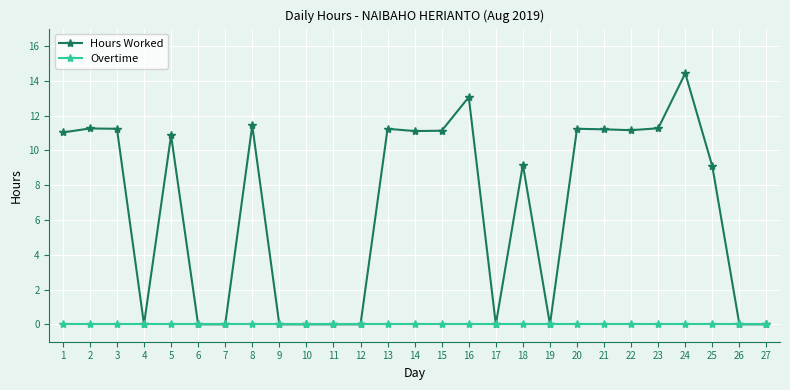

How many lines are shown in the chart?

2